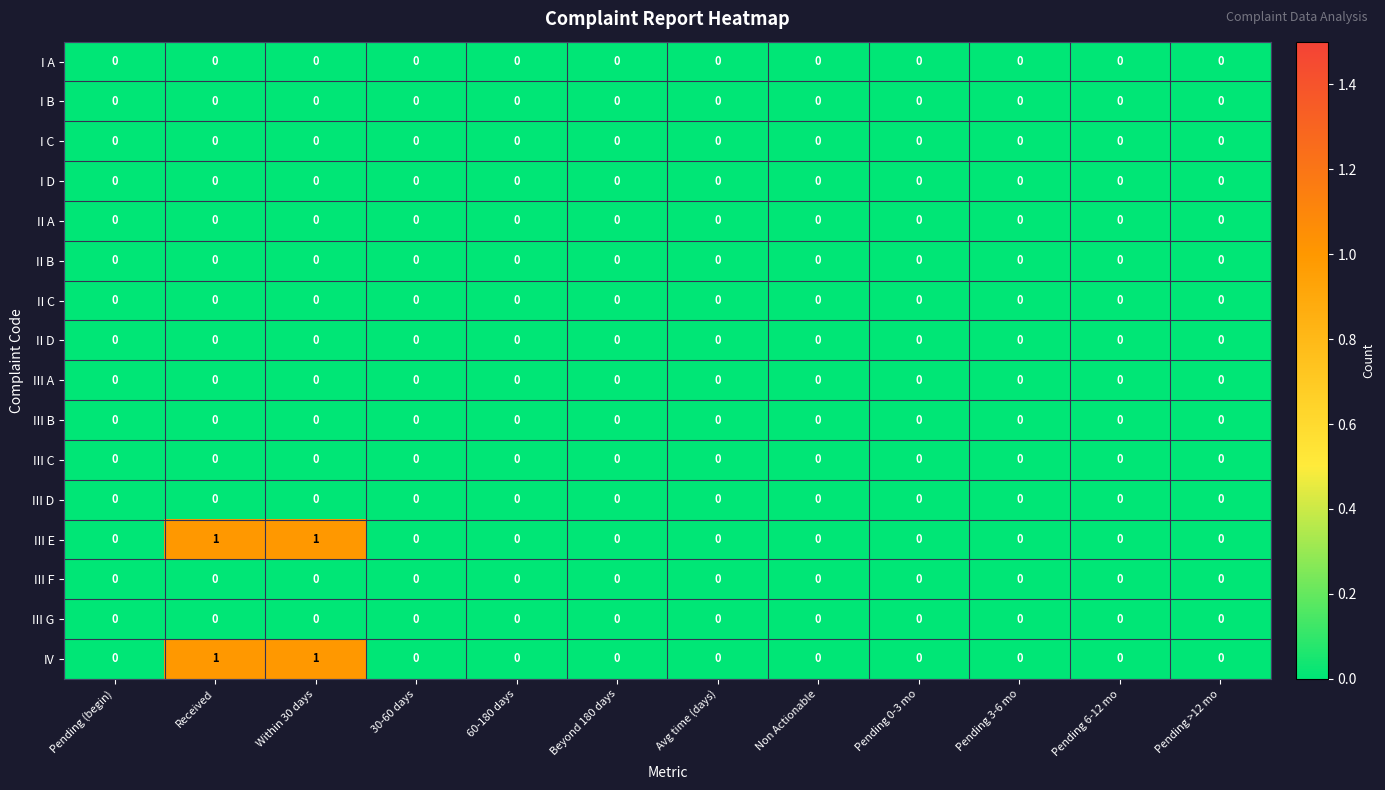

How many III E values are between 0 and 1?

12